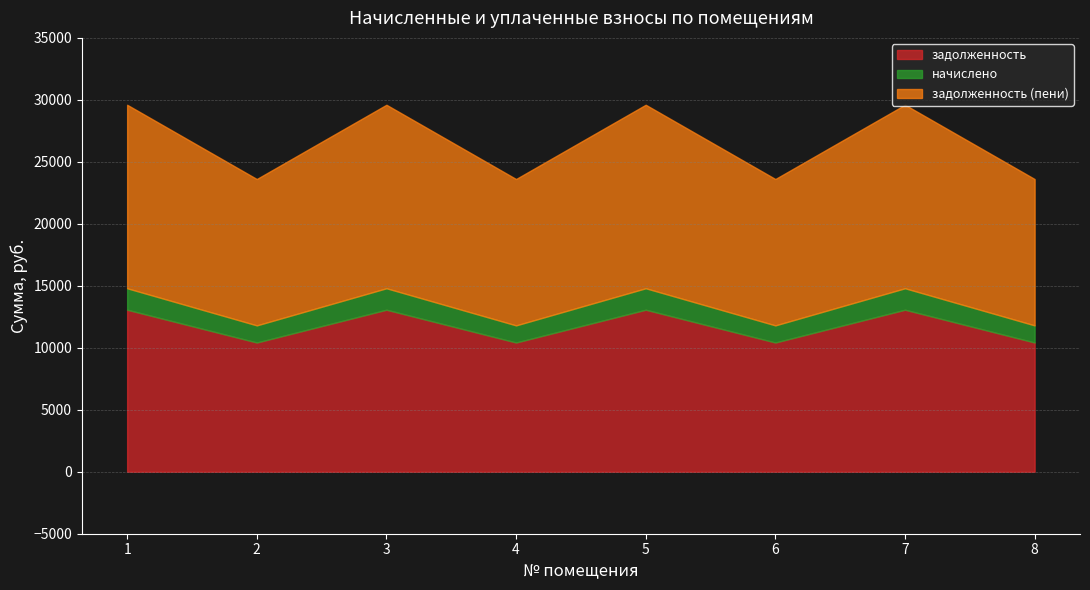

At which category does задолженность (пени) reach its first local valley?

2